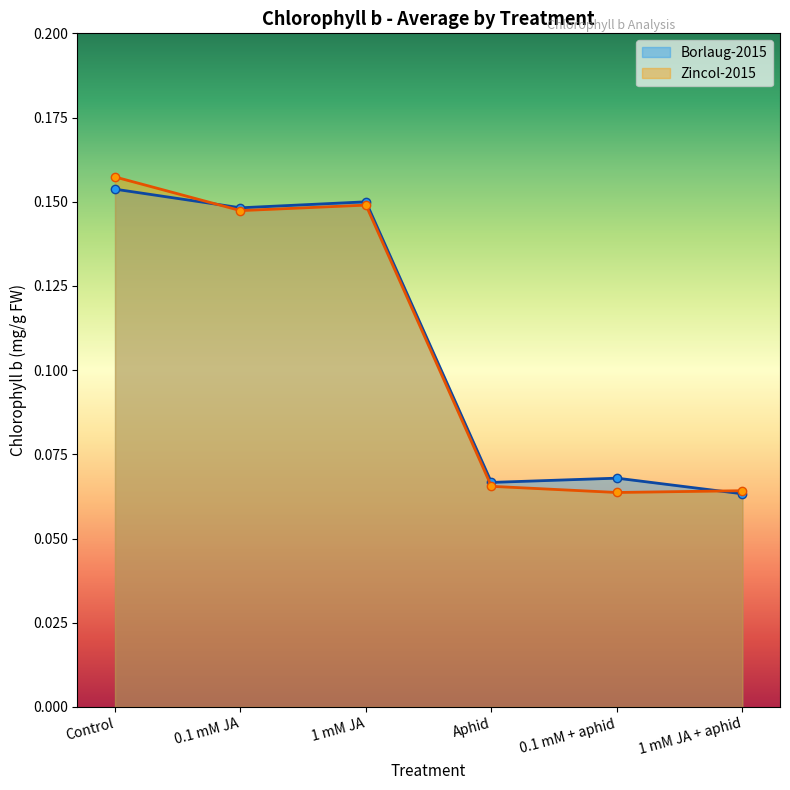

What position from the right is Control?

6